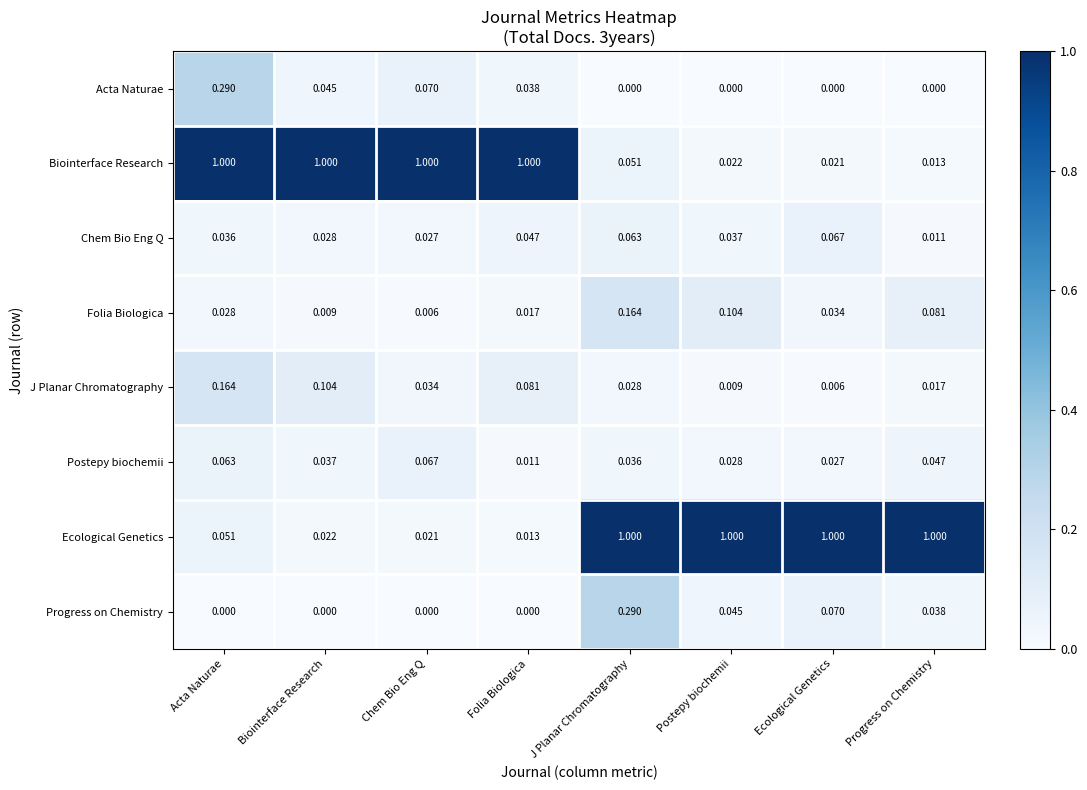

Rank the series at Progress on Chemistry from highest to lowest value.

Ecological Genetics, Folia Biologica, Postepy biochemii, Progress on Chemistry, J Planar Chromatography, Biointerface Research, Chem Bio Eng Q, Acta Naturae